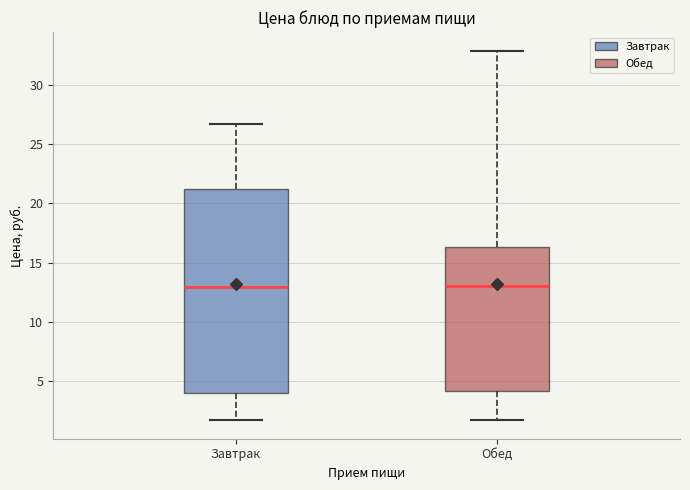

Which box is the tallest, from its lower edge to its upper edge?

Завтрак